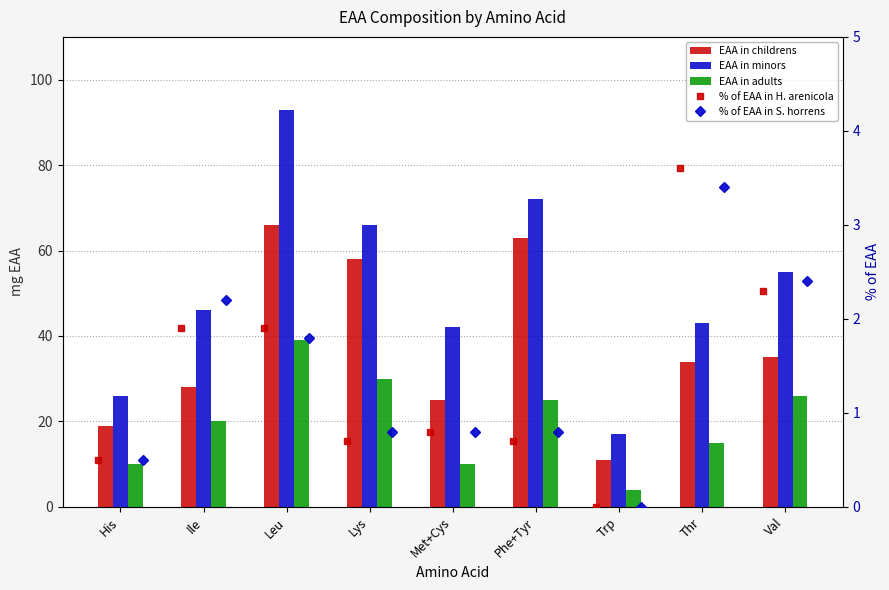

What is the average value of the % of EAA in S. horrens series?

1.4